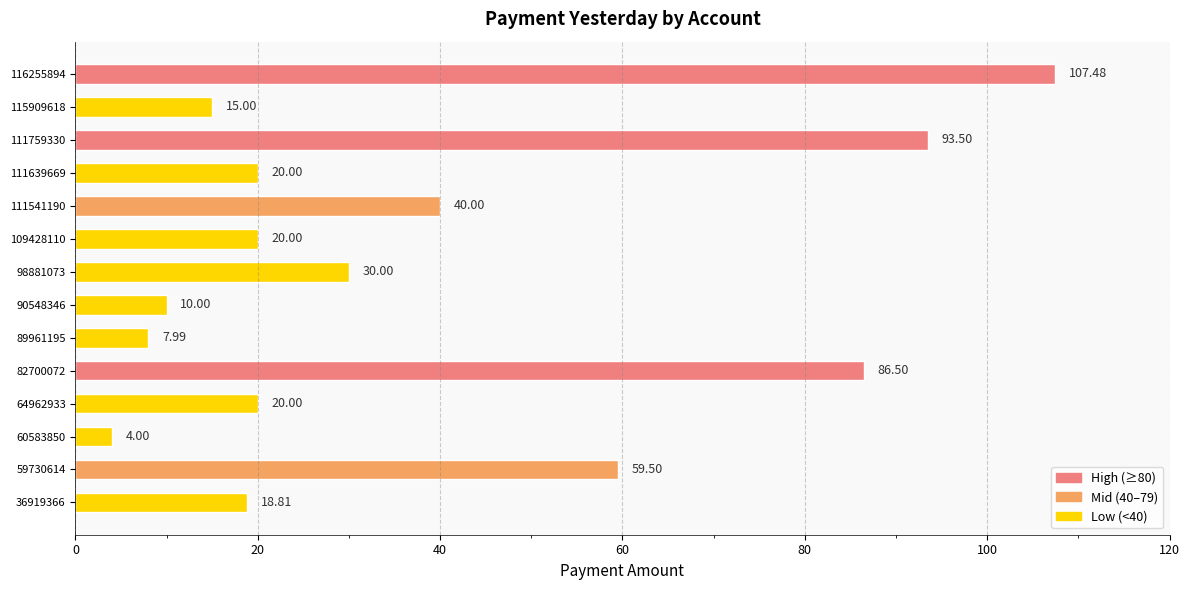

Which label corresponds to the largest value in the chart?

116255894